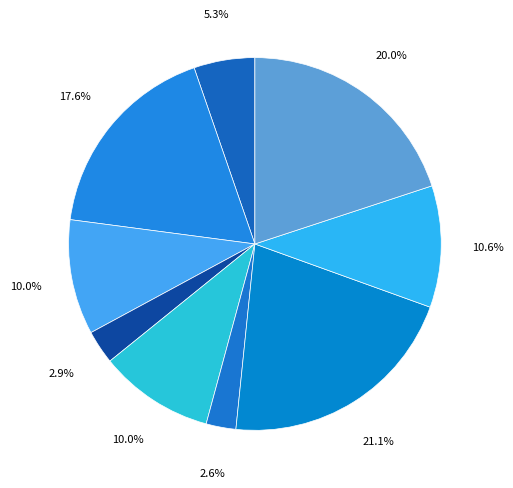

Count the number of slices in the pie.

9